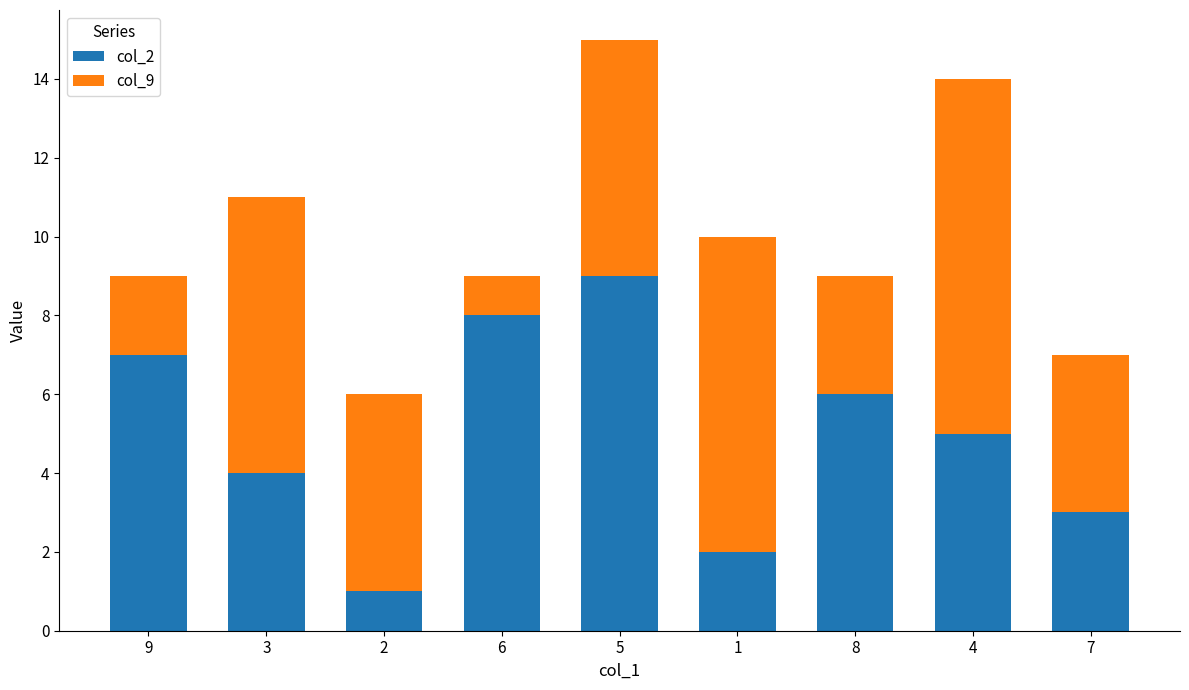

At which category is the sum across all series the highest?

5